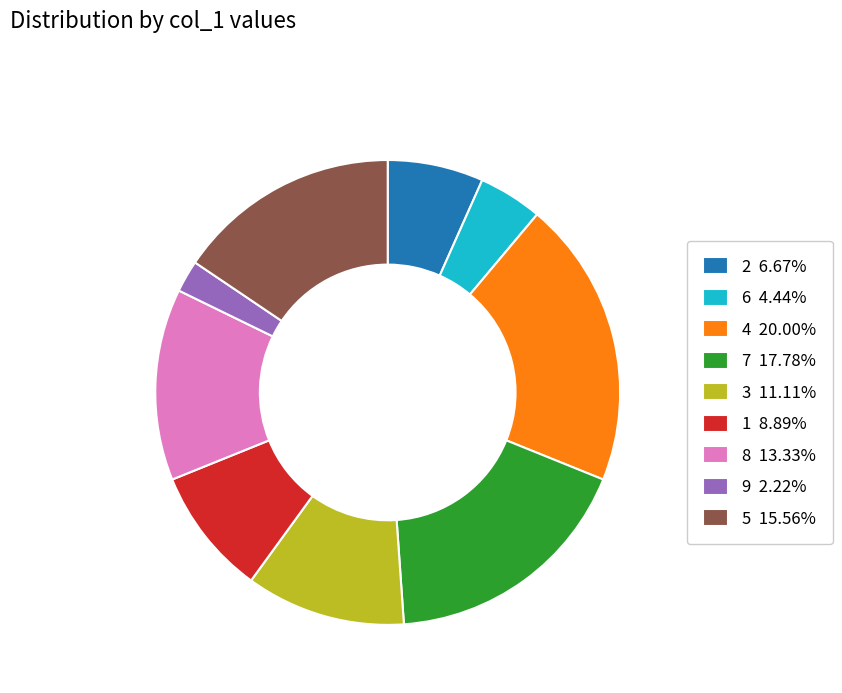

Combined, do 4 and 1 account for over 50%?

No